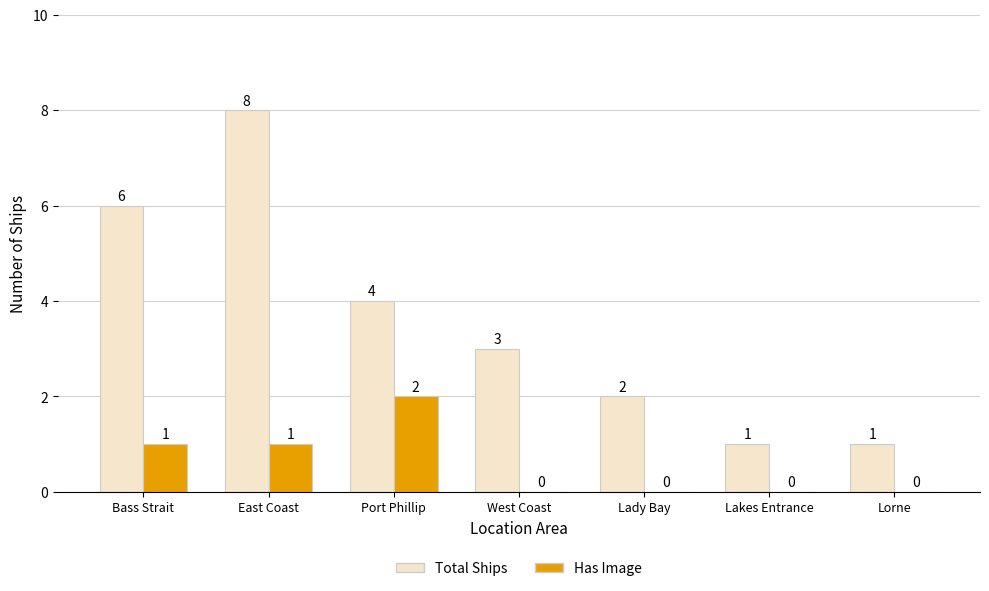

What is the sum of all Has Image values?

4